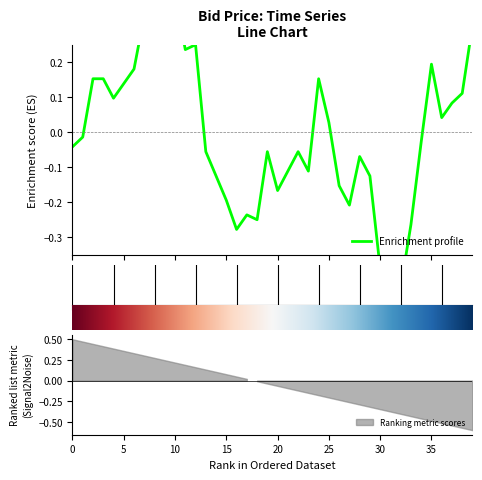

What is the difference between the second highest and minimum values?

0.9